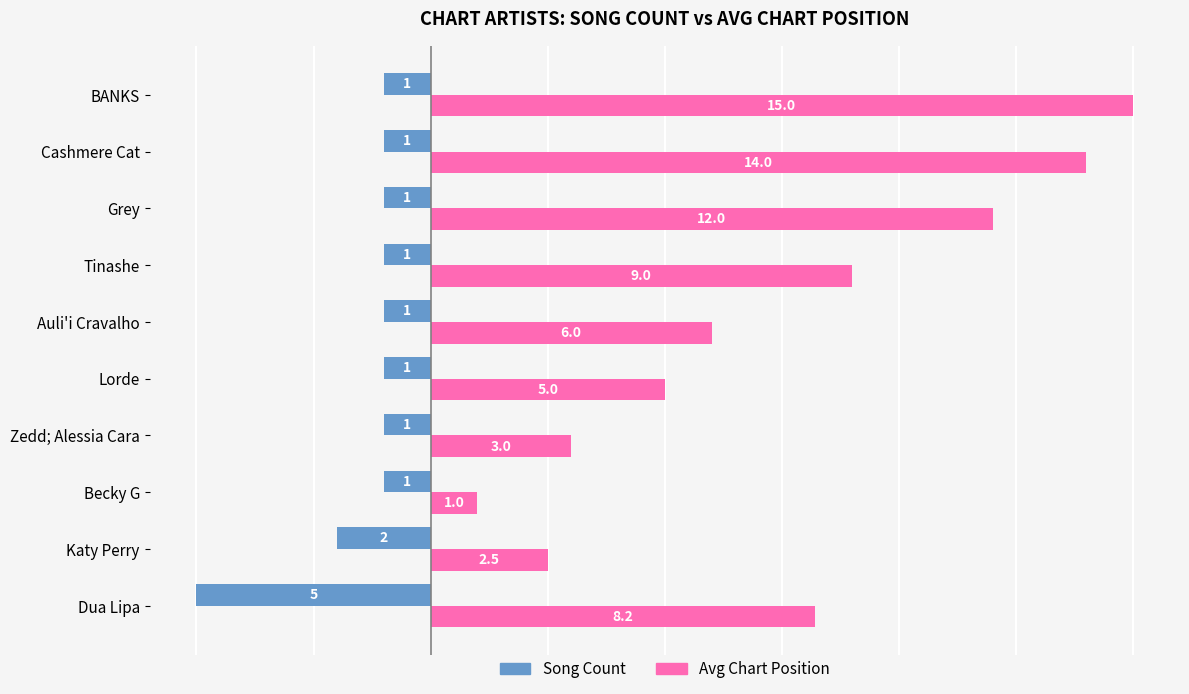

Rank the series by their maximum value, from highest to lowest.

Avg Chart Position, Song Count